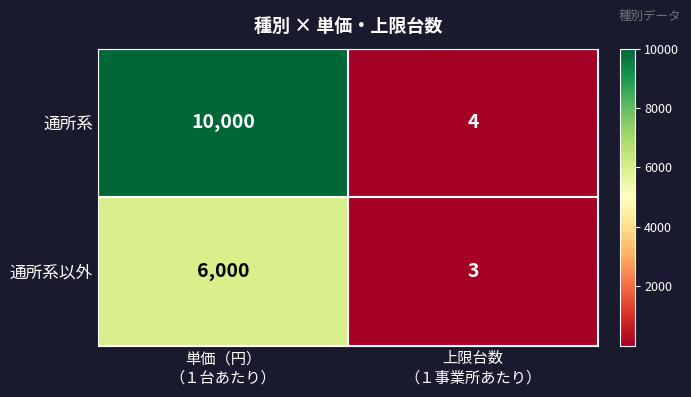

Between 単価（円）
（１台あたり） and 上限台数
（１事業所あたり）, which series saw the biggest shift?

通所系